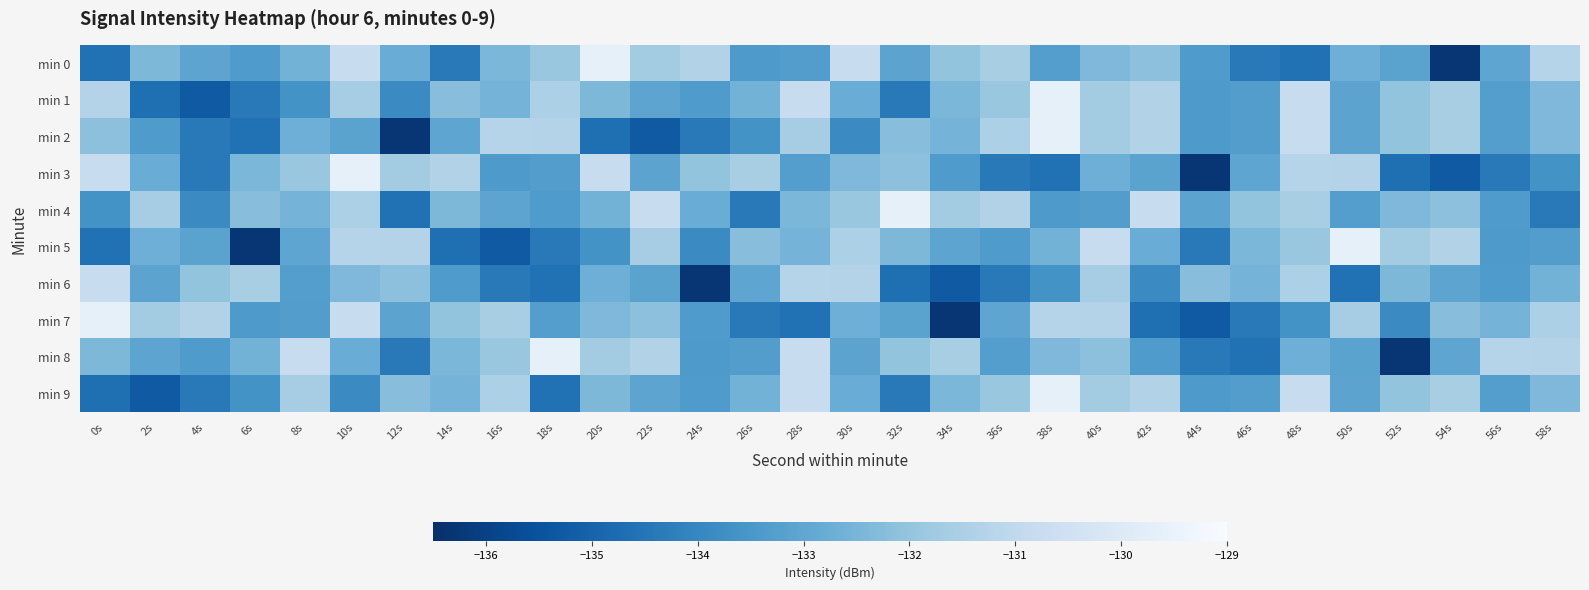

What is the greatest value displayed?

-129.6